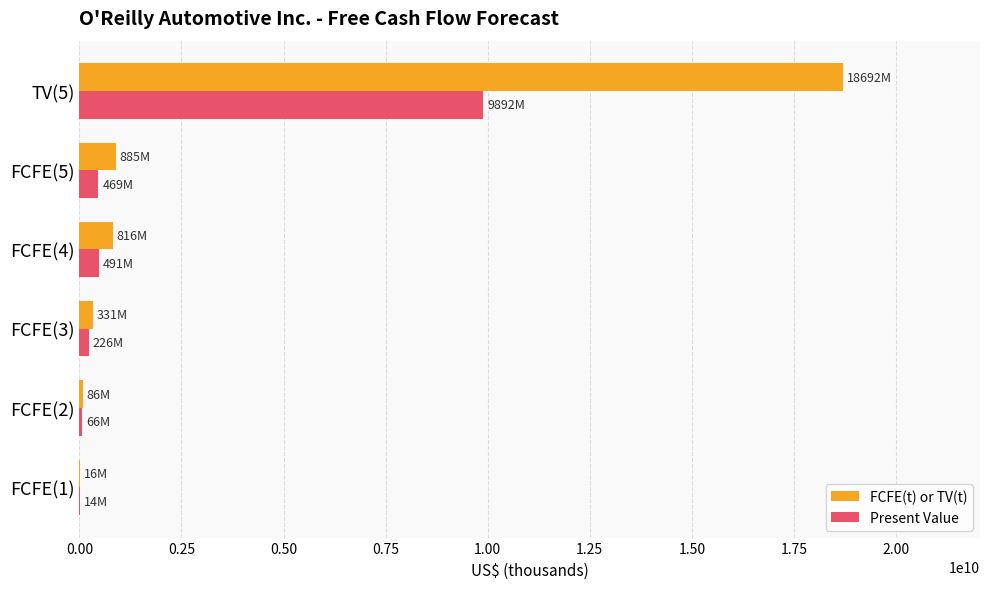

What is the highest value of the FCFE(t) or TV(t) series?

18692052686